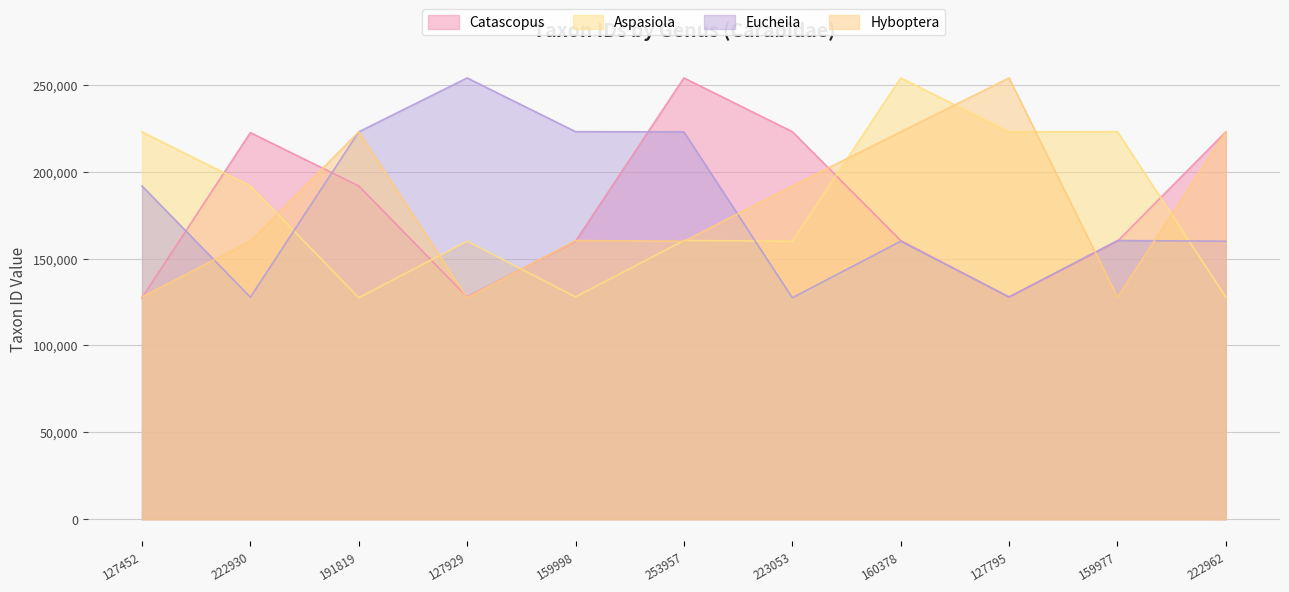

What is the value of the Aspasiola point at the 9th from the left?

222962